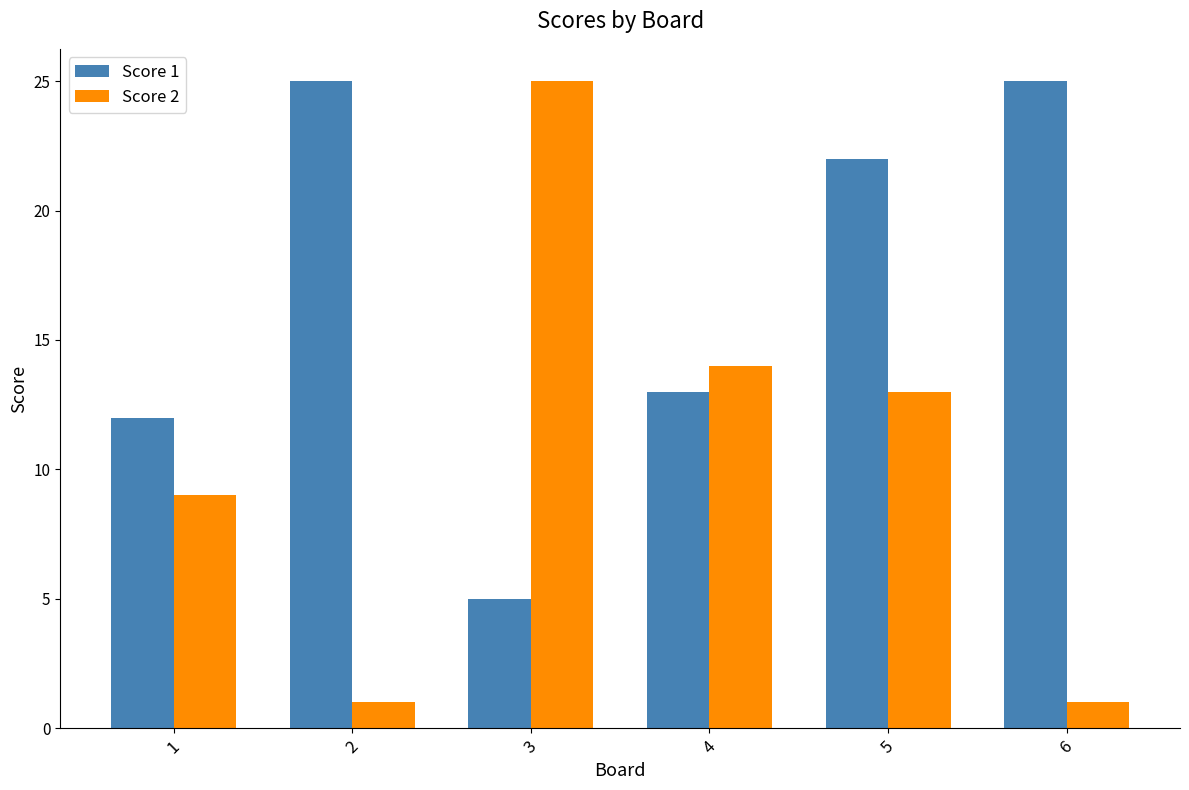

What is the approximate value of Score 2 at 1, to the nearest 5?

10